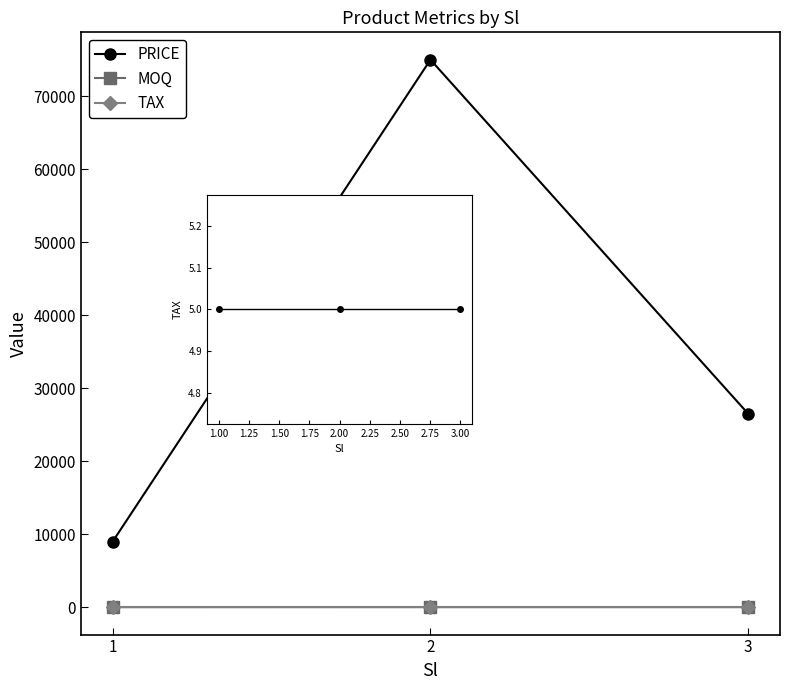

Count the PRICE values in the range 9000 to 75000.

3